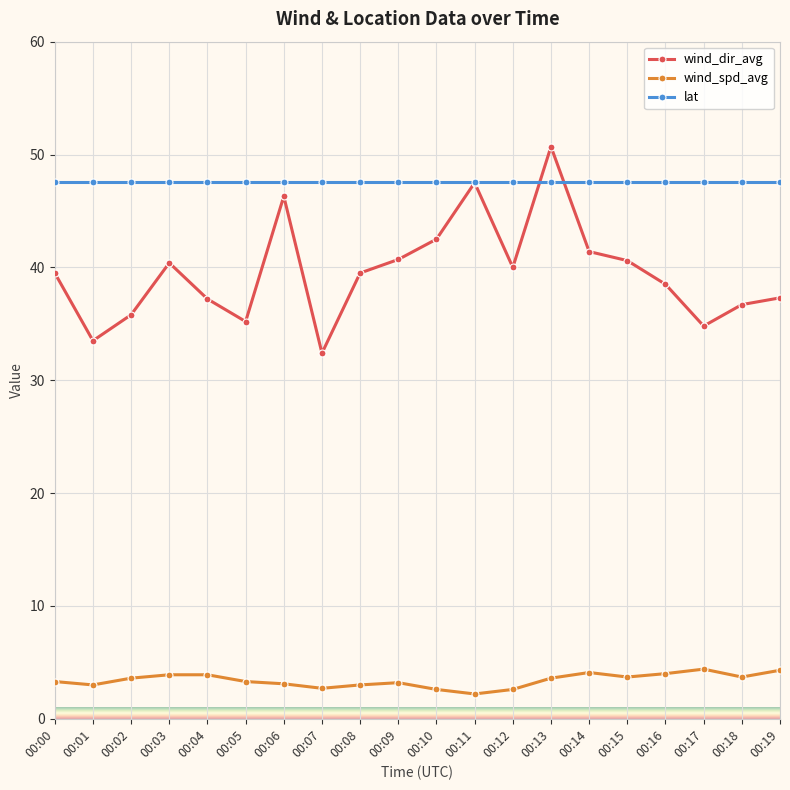

At how many categories does at least one series exceed 44?

20